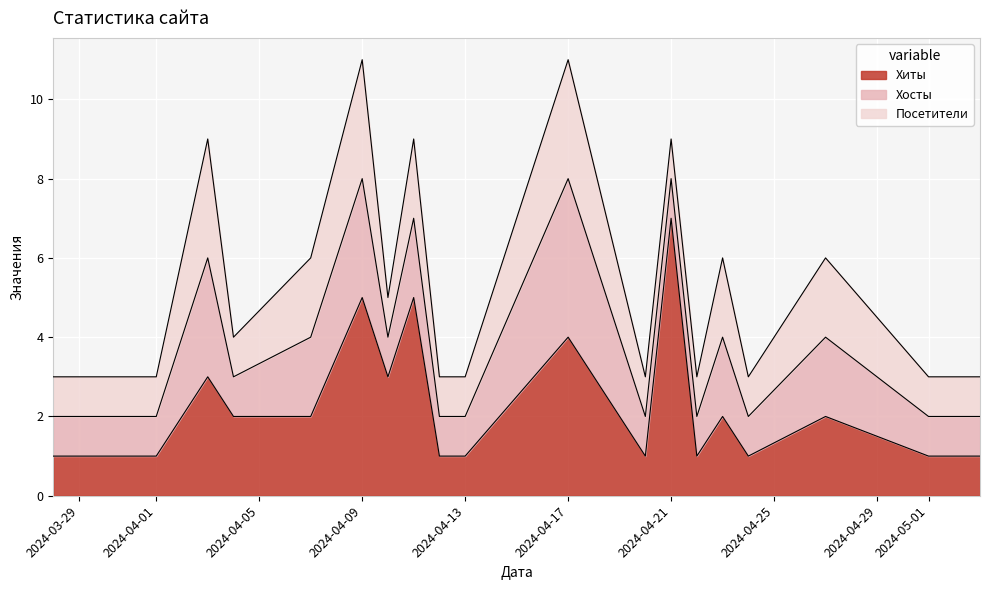

What is the approximate value of Хосты at 2024-04-17?

4